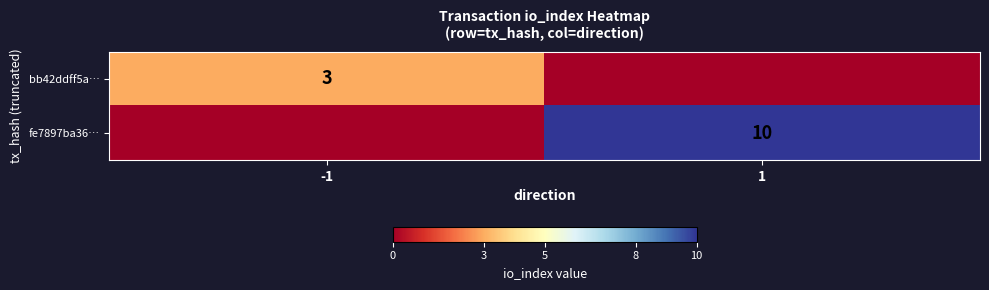

The value of bb42ddff5a… at -1 is 5. True or false?

False